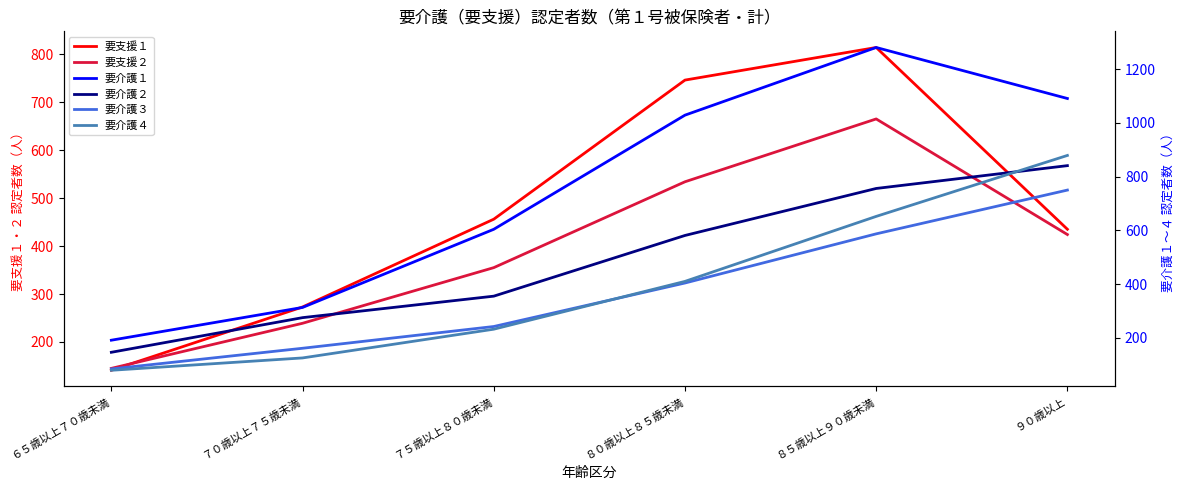

How many times do 要介護４ and 要支援２ cross each other?

1